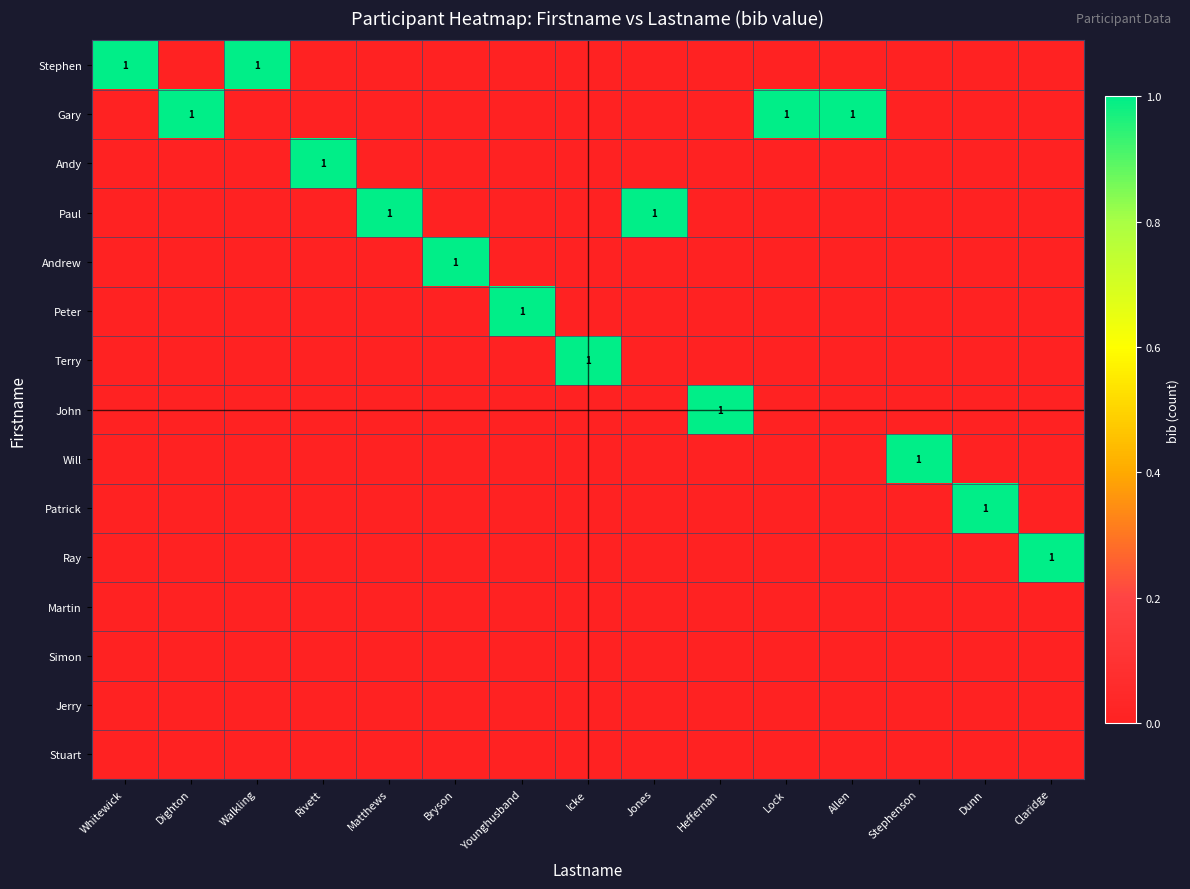

True or false: Gary has a value of 1 at Lock.

True